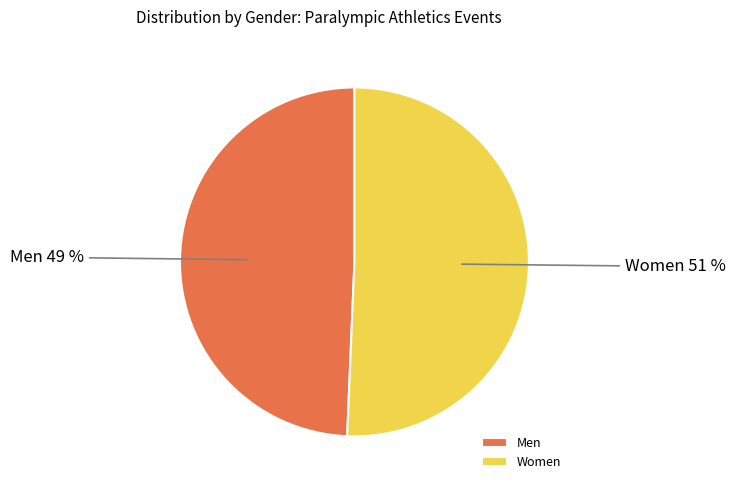

Do Women and Men together represent more than half of the pie?

Yes